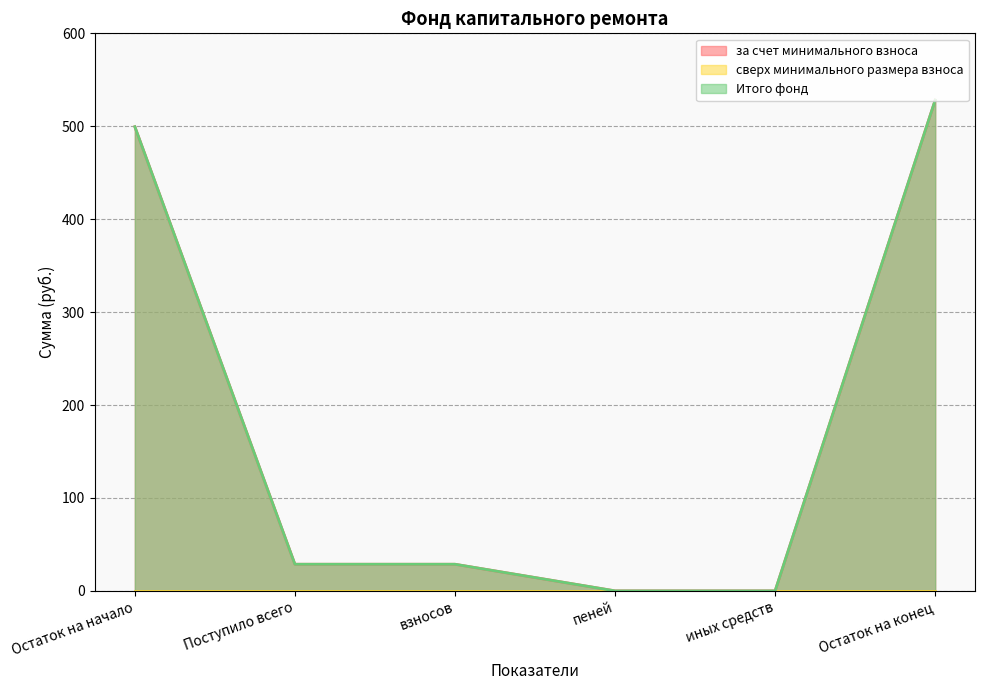

What is the maximum value shown in the chart?

528.2